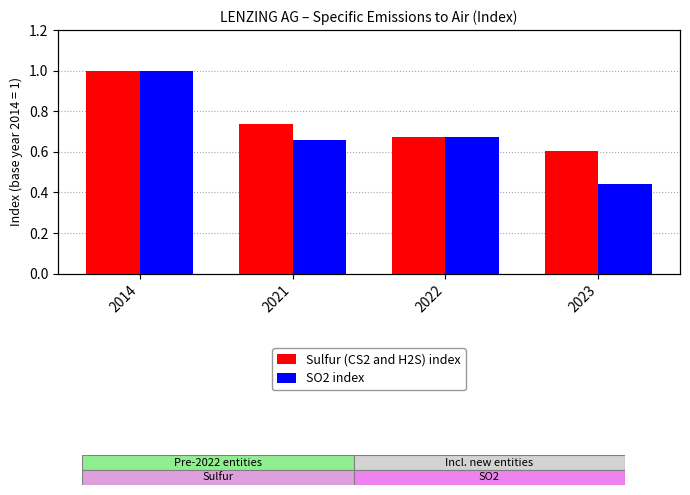

Which has a higher value, 2021 or 2023?

2021